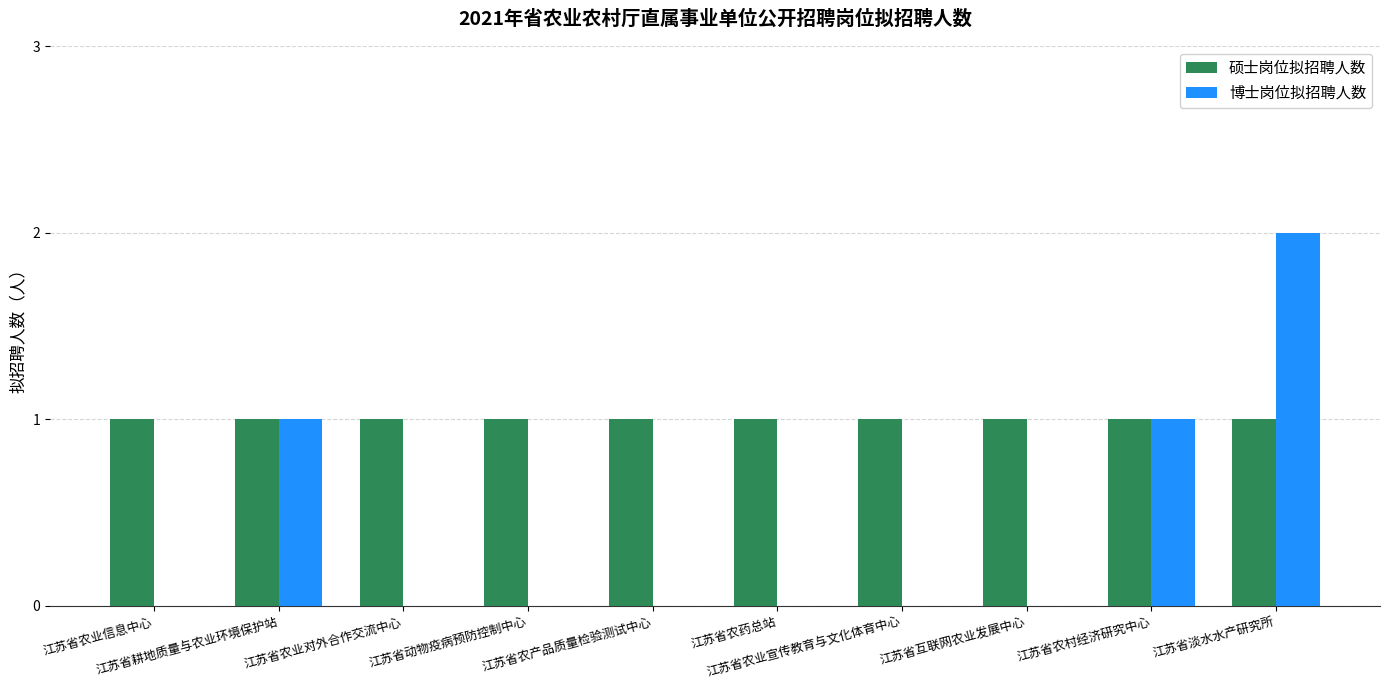

What is the sum of all 硕士岗位拟招聘人数 values?

10